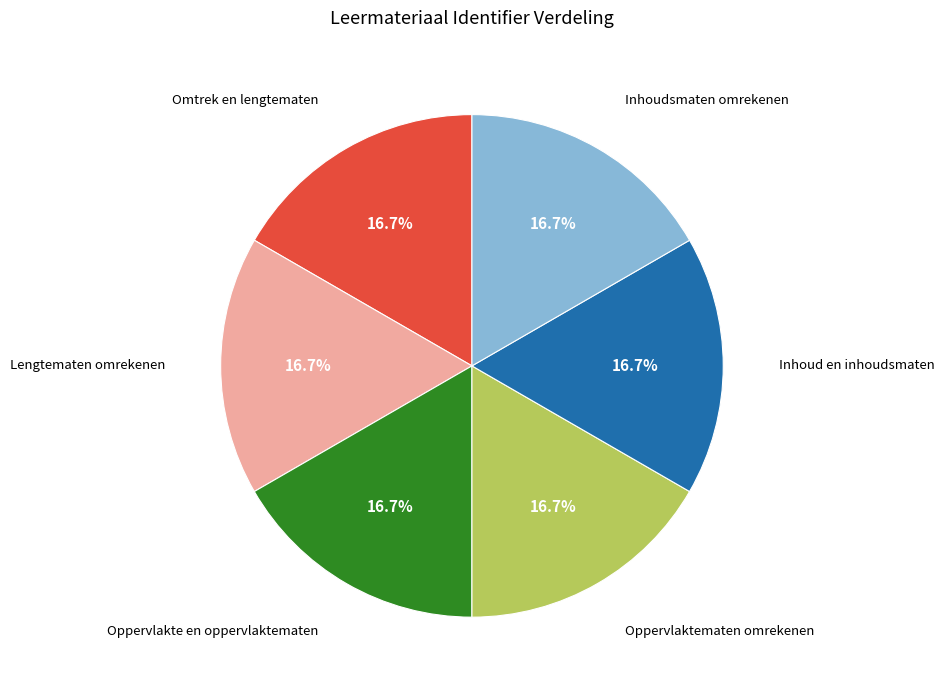

Is there any slice that represents more than half of the pie?

No